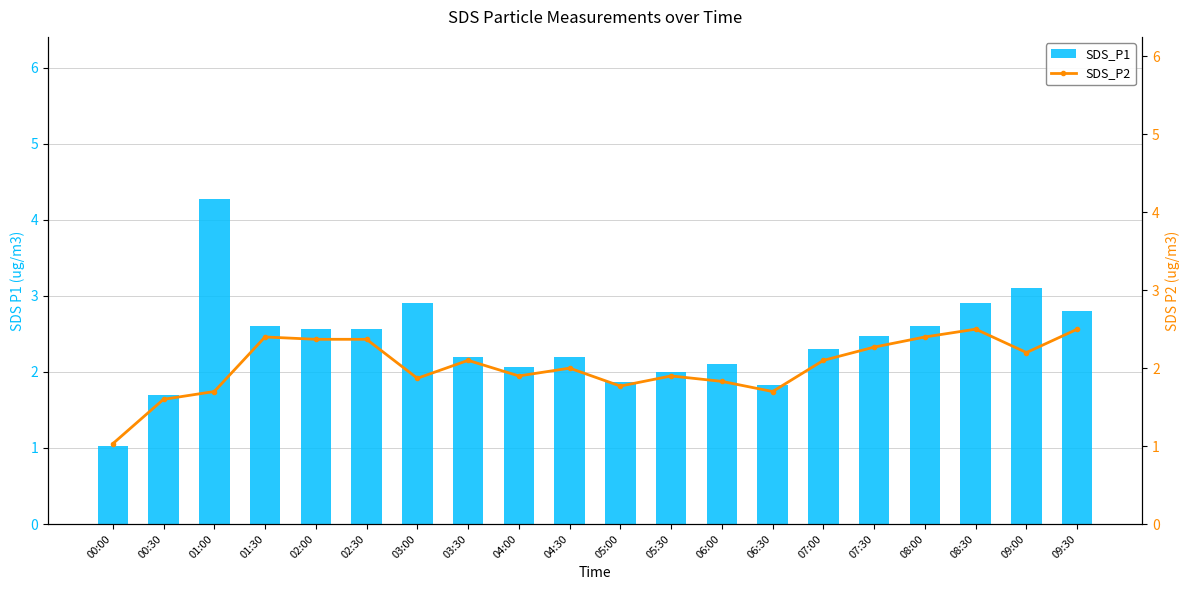

What is the value of the SDS_P2 bar at the 17th from the left?

2.4